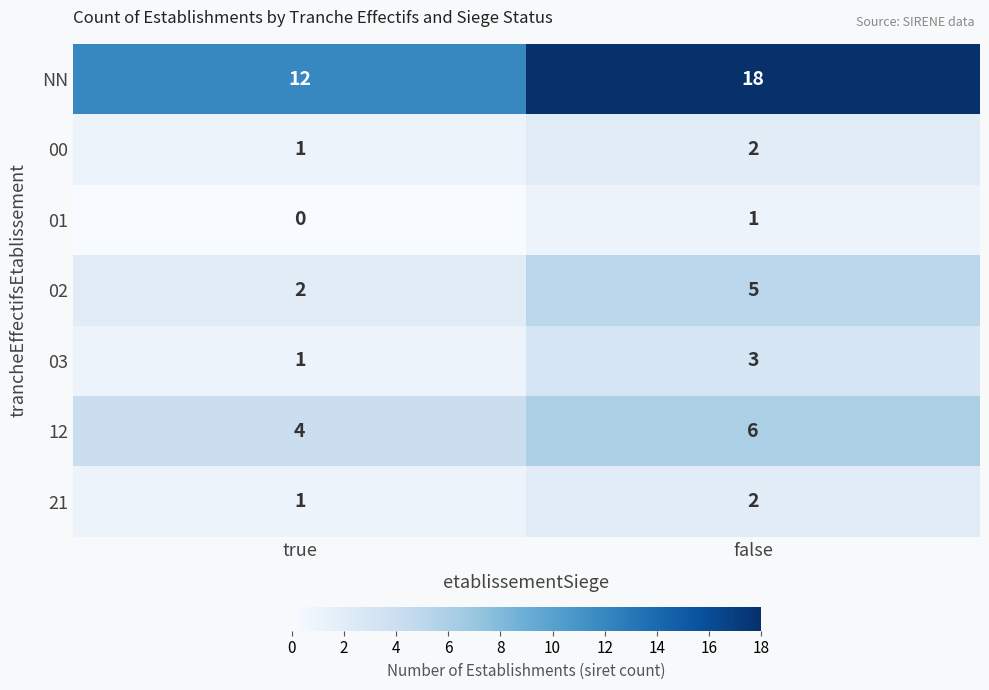

What is the total value across all series at false?

37